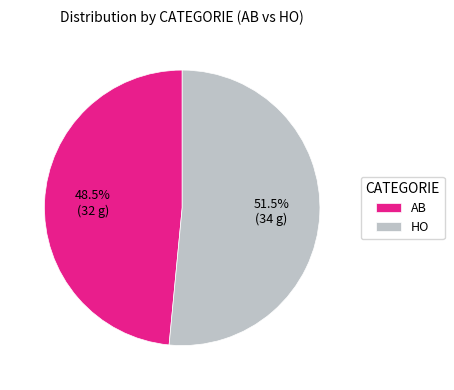

What portion of the pie excludes HO?

48.5%